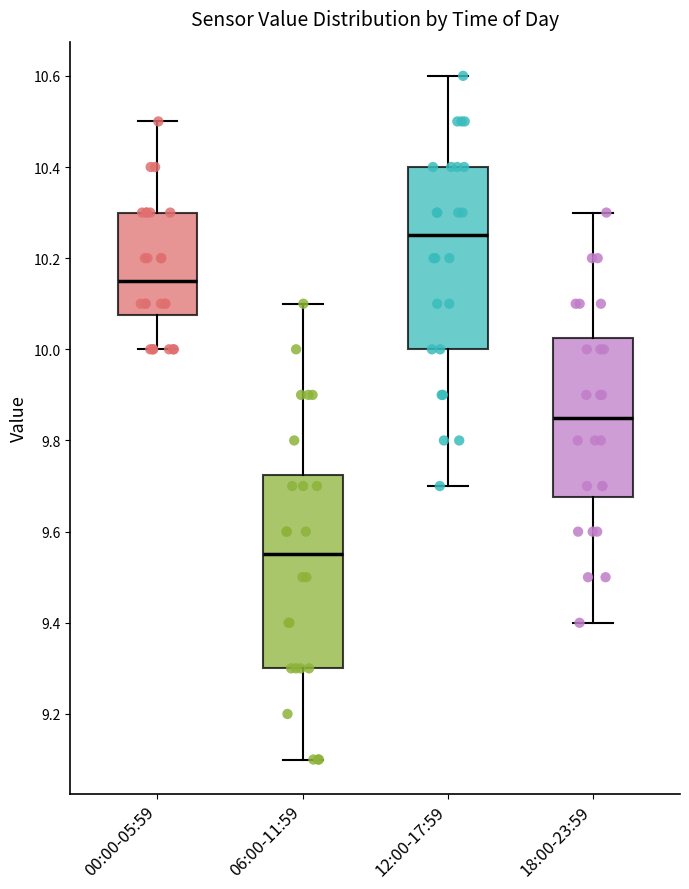

Reading left to right, transcribe this box plot: for each box, give where its median line is, the range the box spans, and where its two whiskers end, as read against the y-axis. The values are not printed on the chart, so give them approximately, as read against the axis.

00:00-05:59: median 10.16, box 10.08 to 10.30, whiskers 10.00 to 10.50
06:00-11:59: median 9.56, box 9.30 to 9.72, whiskers 9.10 to 10.10
12:00-17:59: median 10.26, box 10.00 to 10.40, whiskers 9.70 to 10.60
18:00-23:59: median 9.86, box 9.68 to 10.02, whiskers 9.40 to 10.30